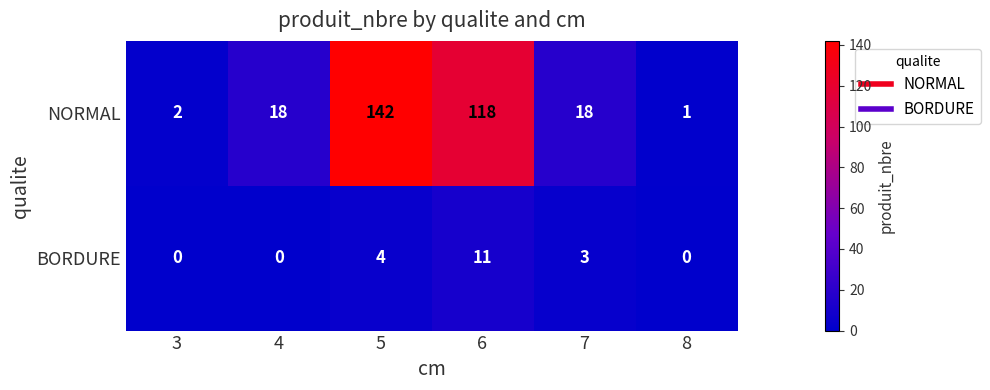

True or false: BORDURE has a value of 0 at 8.

True